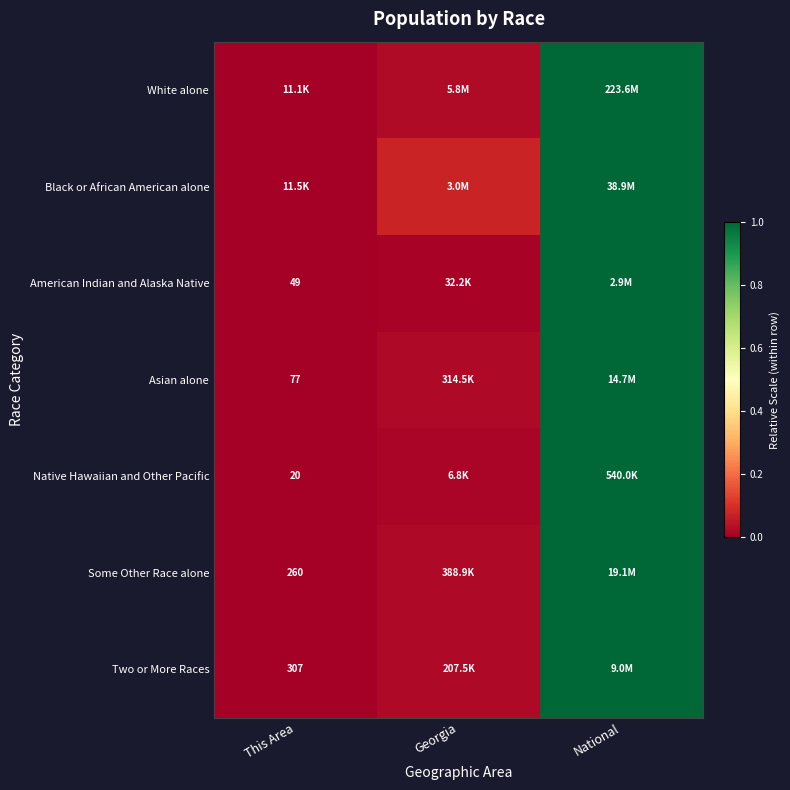

Which category has the highest value across all series?

National